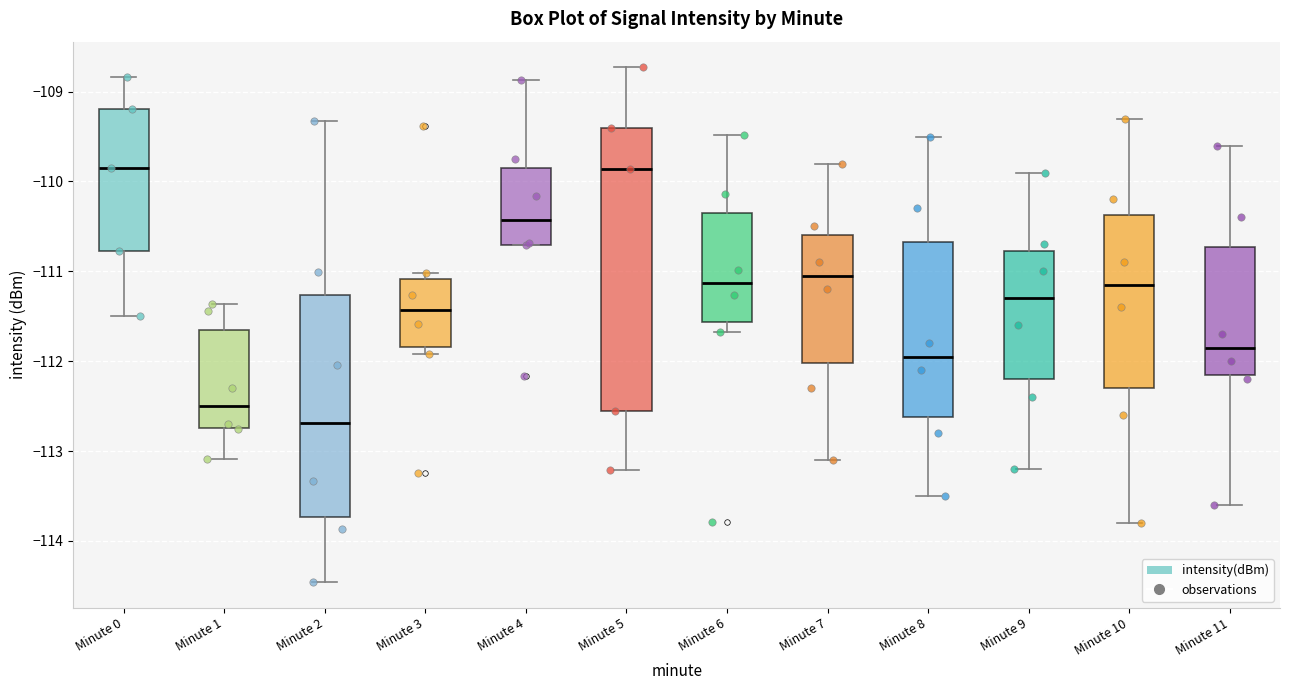

Which box has the lowest median line?

Minute 2